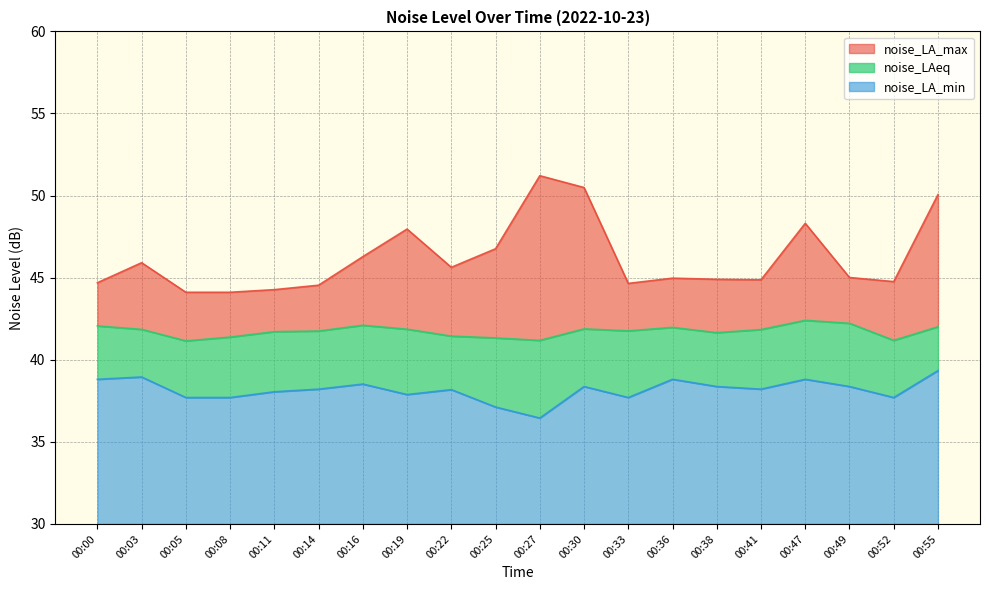

Which series changed the most between 00:30 and 00:47?

noise_LA_max